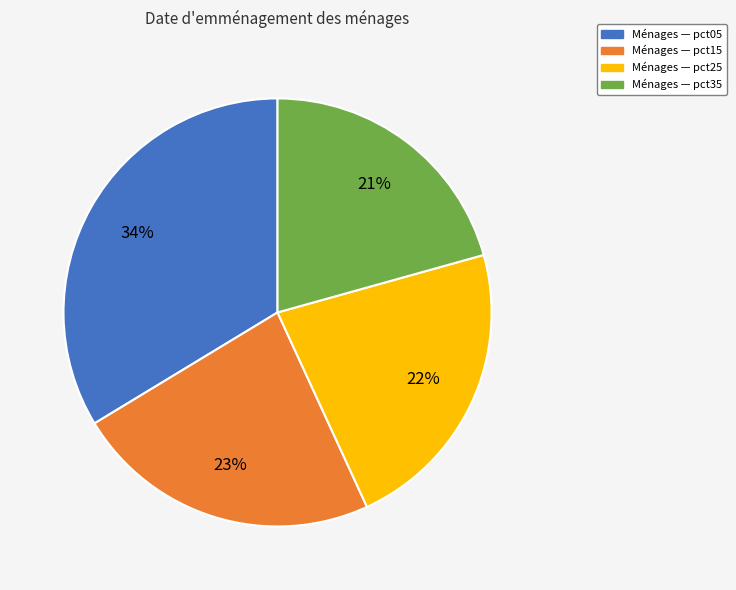

How many segments does this pie chart have?

4